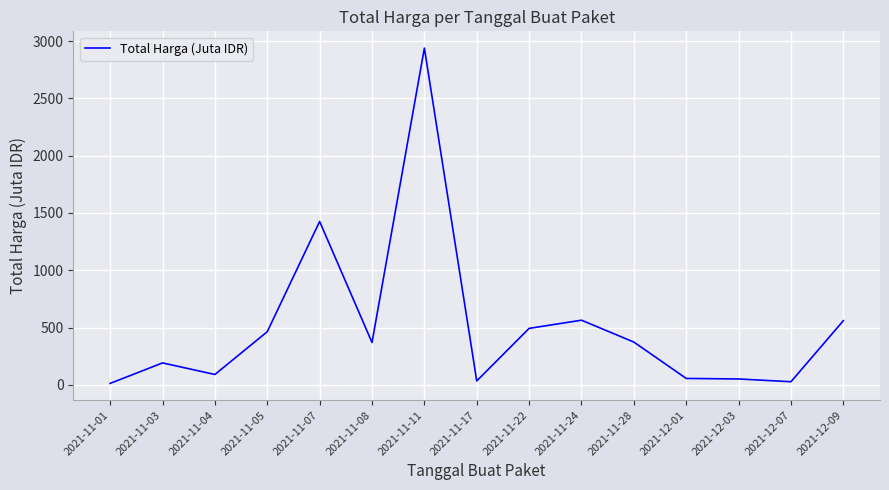

At which label is the value closest to 1475?

2021-11-07